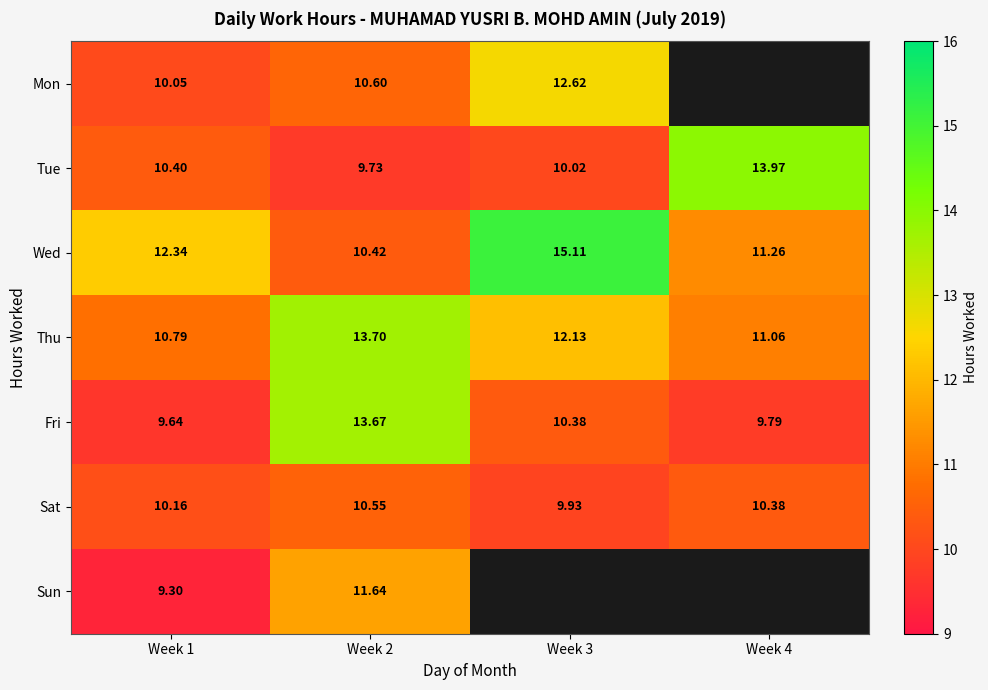

At how many categories does at least one series exceed 9?

4